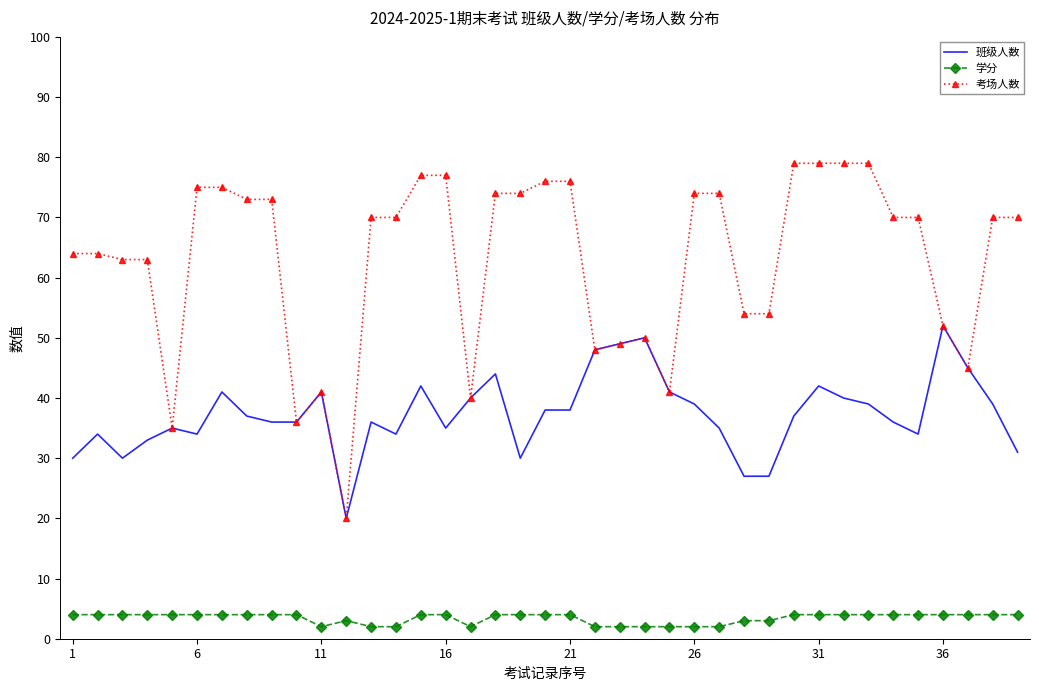

List the series in order of their overall mean, highest first.

考场人数, 班级人数, 学分